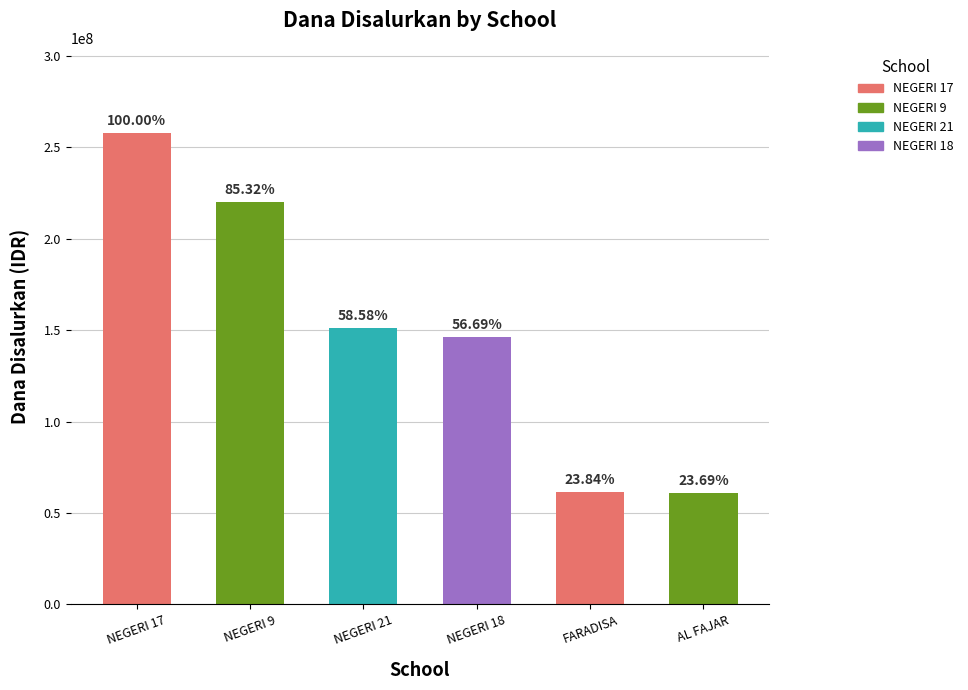

How many bars are there in total?

6